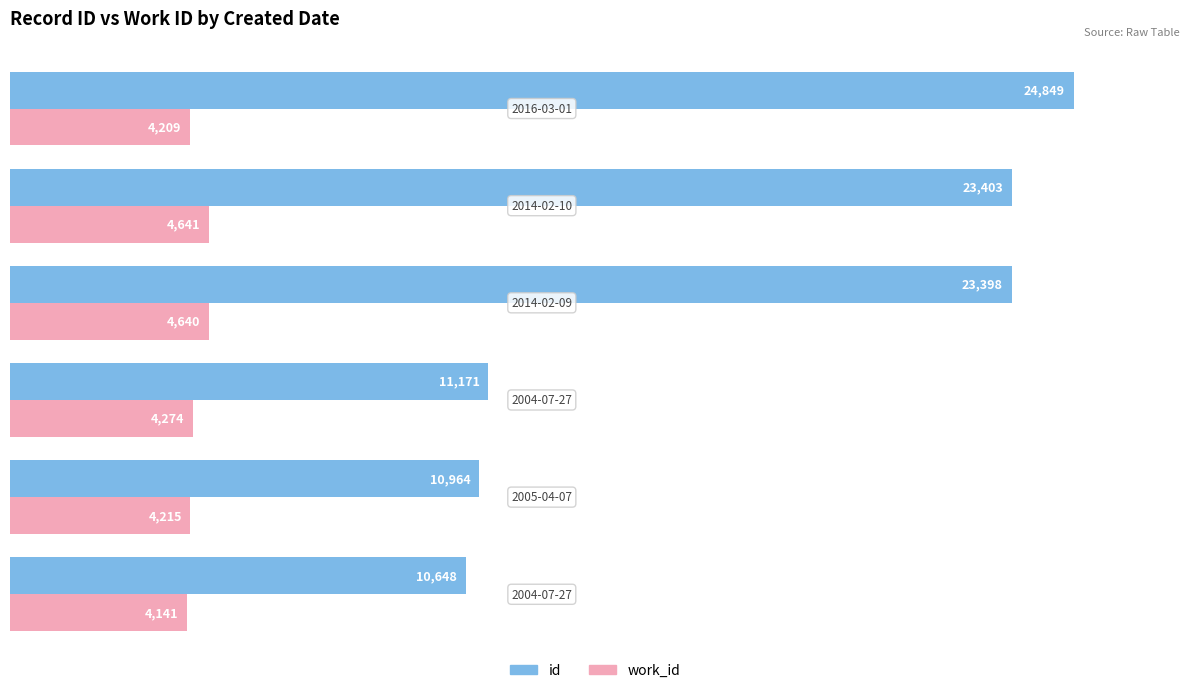

Which series has the largest total across all categories?

id